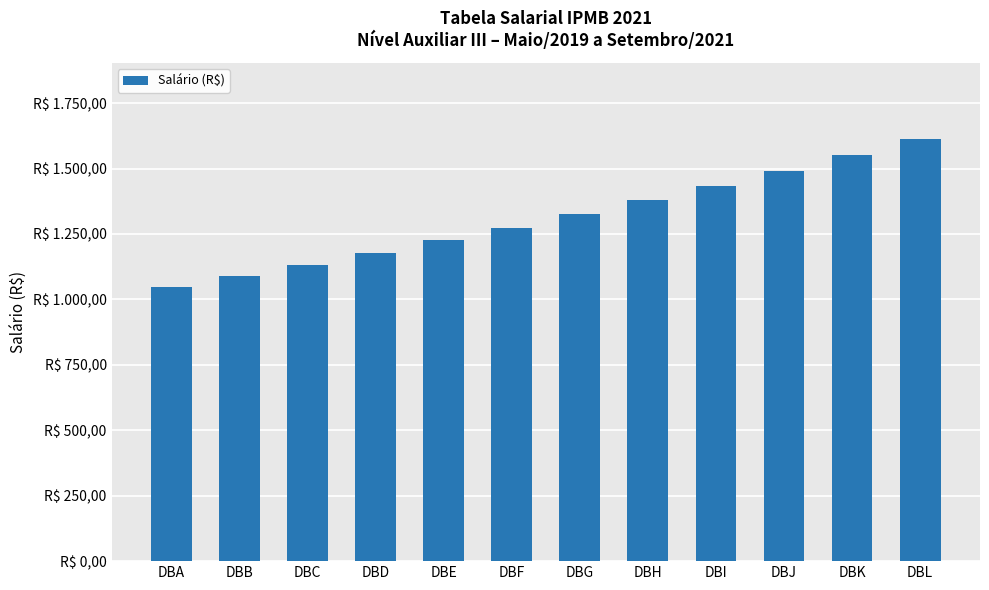

Is it true that the value at DBH is 2357.0?

False